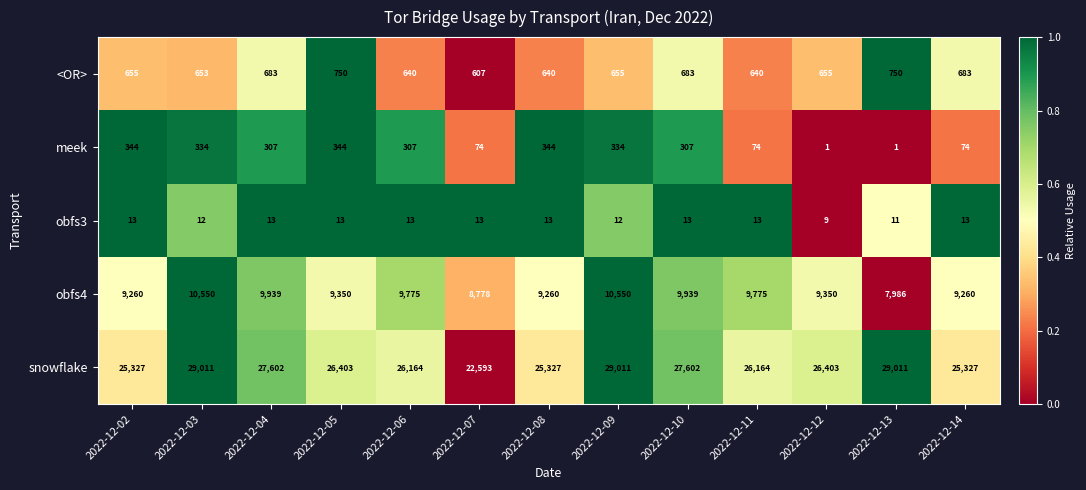

What is the maximum value shown in the chart?

29011